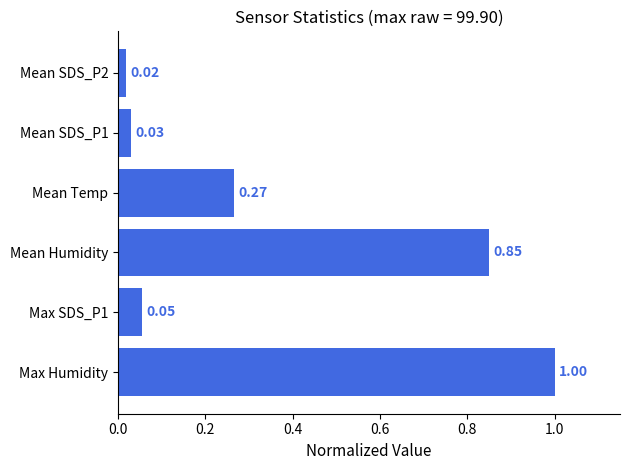

Are the bars horizontal?

Yes